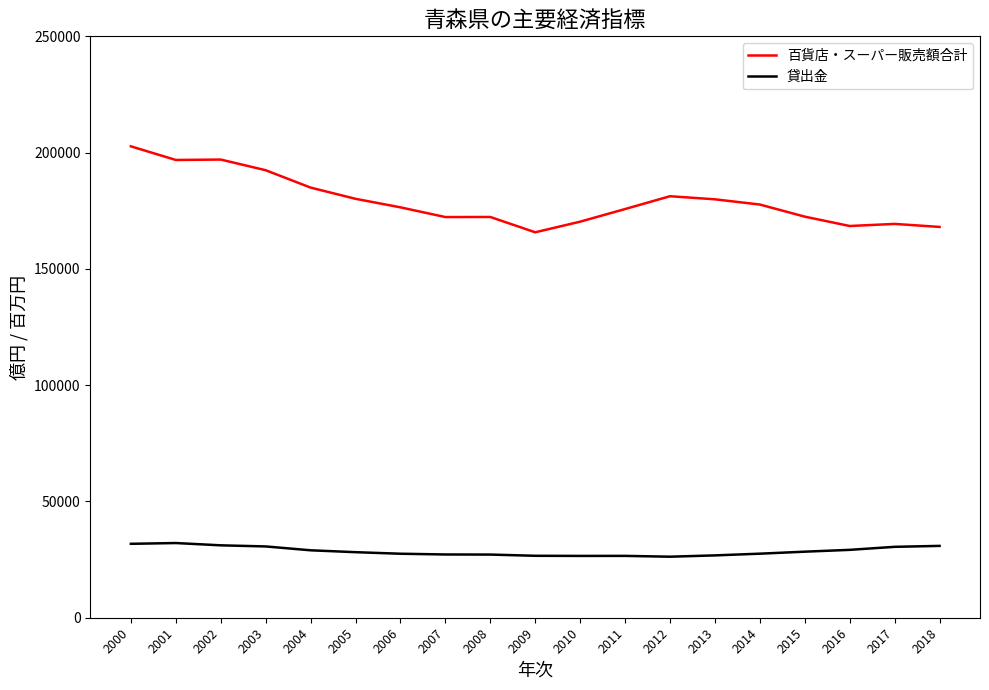

Which series has the largest range (max minus min)?

百貨店・スーパー販売額合計